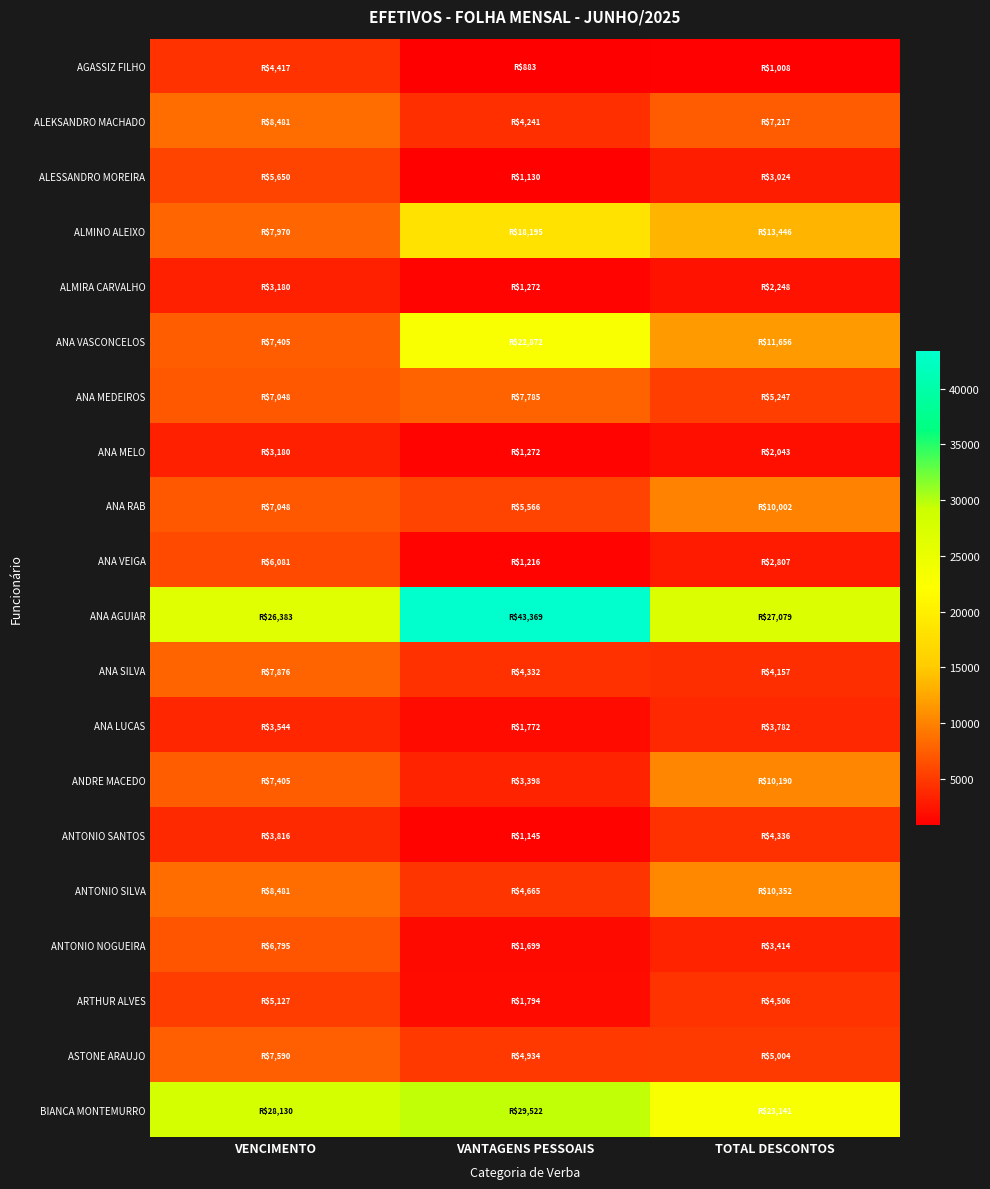

Which series has the largest range (max minus min)?

ANA AGUIAR